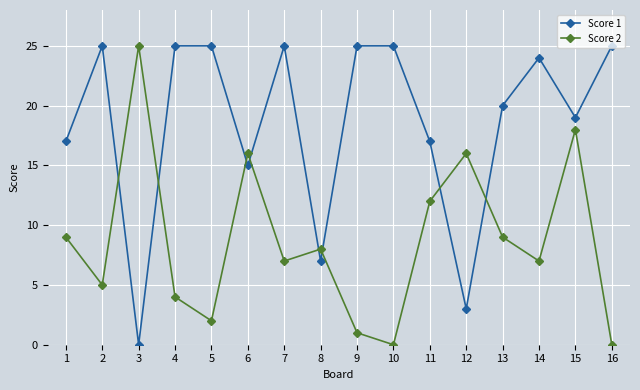

How many interior local valleys does the Score 1 series have?

5